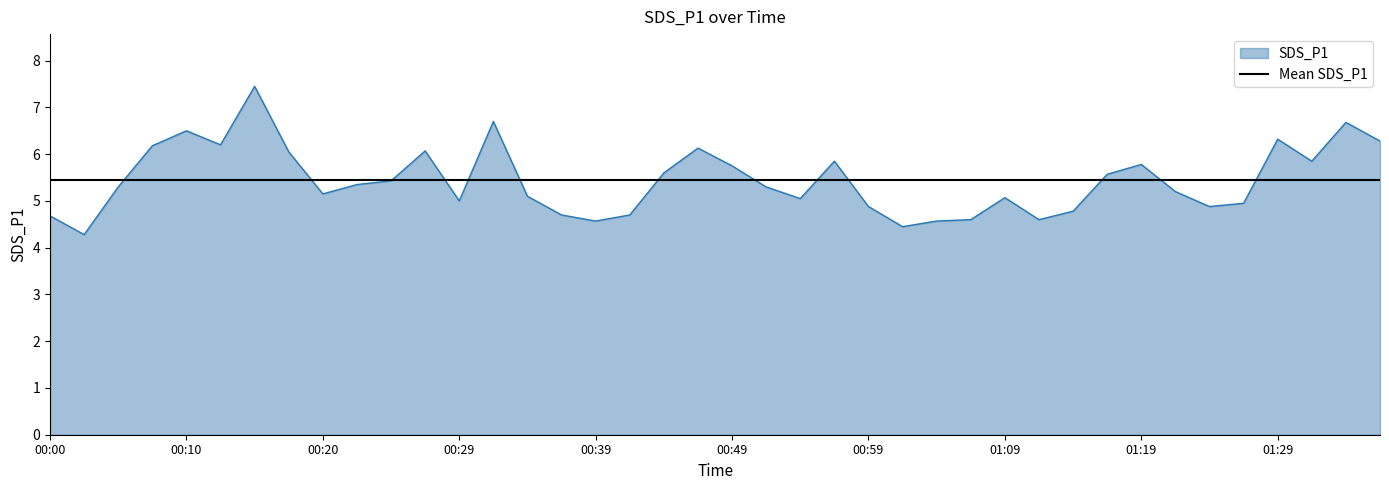

Count the number of values greater than 5.

26